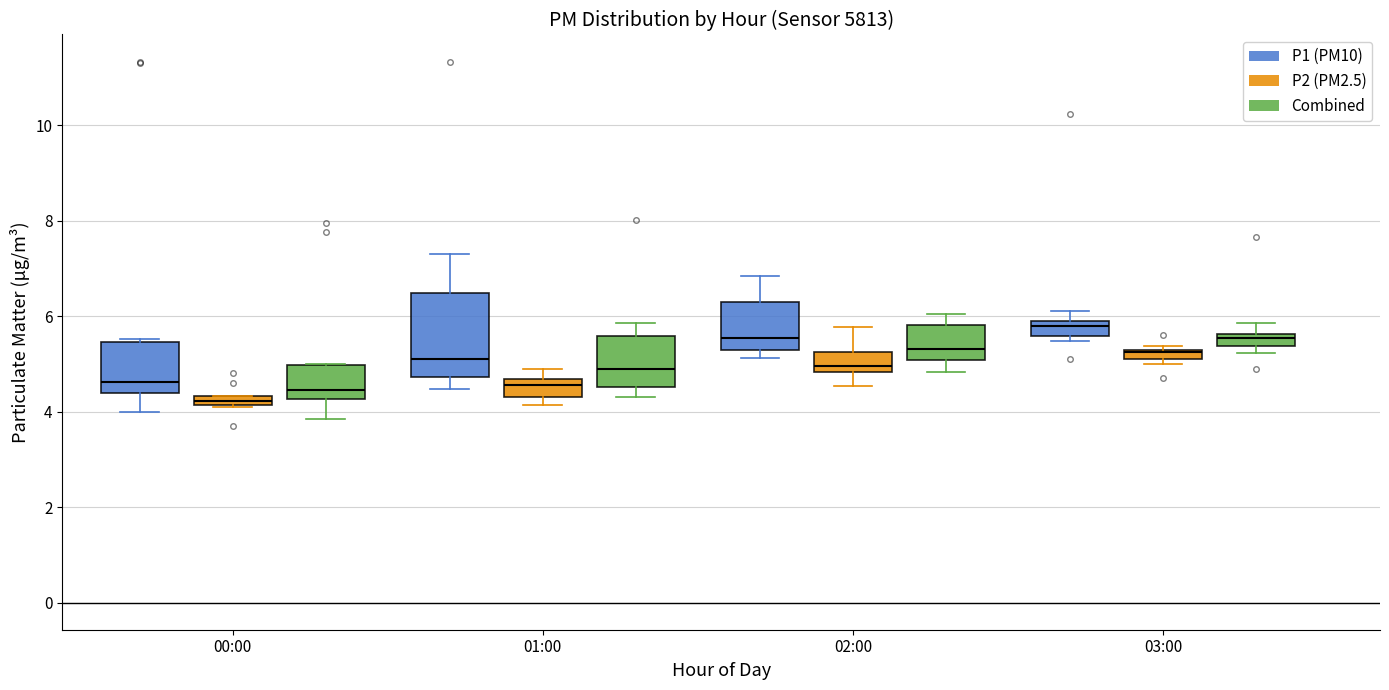

Which box's median line is the lowest?

00:00 (P2 (PM2.5))